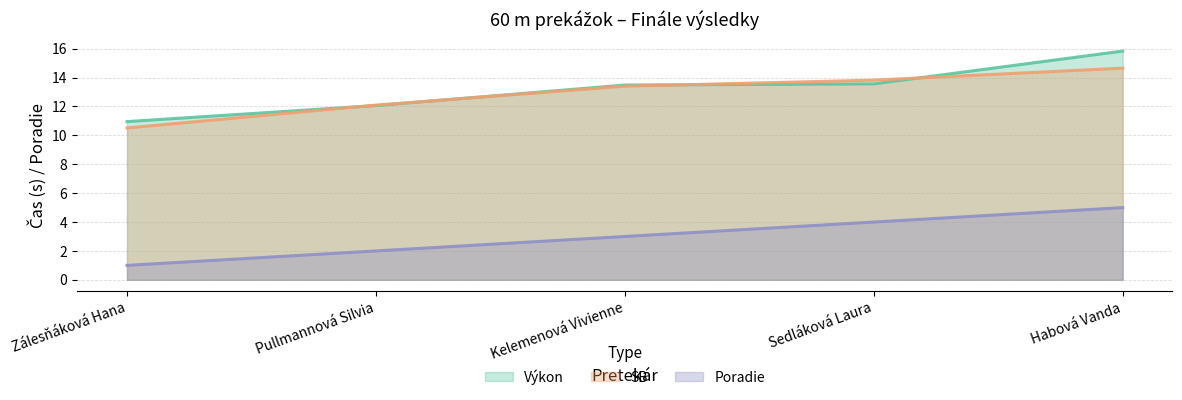

Reading left to right, extract all data points from this chart.

Poradie: Zálesňáková Hana=1.0	Pullmannová Silvia=2.0	Kelemenová Vivienne=3.0	Sedláková Laura=4.0	Habová Vanda=5.0
Výkon: Zálesňáková Hana=10.9	Pullmannová Silvia=12.1	Kelemenová Vivienne=13.5	Sedláková Laura=13.6	Habová Vanda=15.8
SB: Zálesňáková Hana=10.5	Pullmannová Silvia=12.1	Kelemenová Vivienne=13.4	Sedláková Laura=13.8	Habová Vanda=14.7